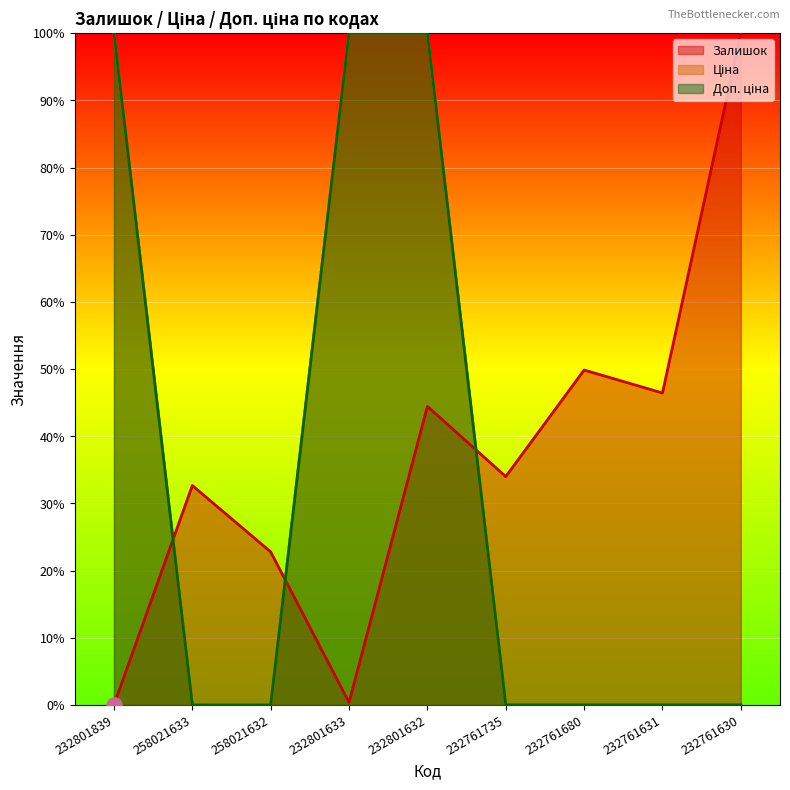

At which category is the sum across all series the highest?

232801632